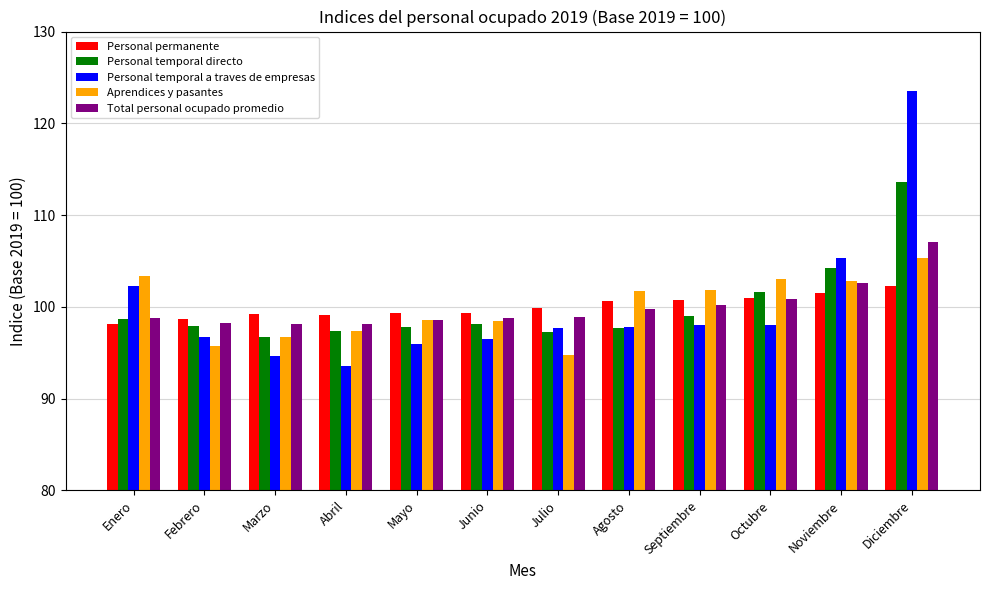

What is the spread (max minus min) of values at Diciembre?

21.2